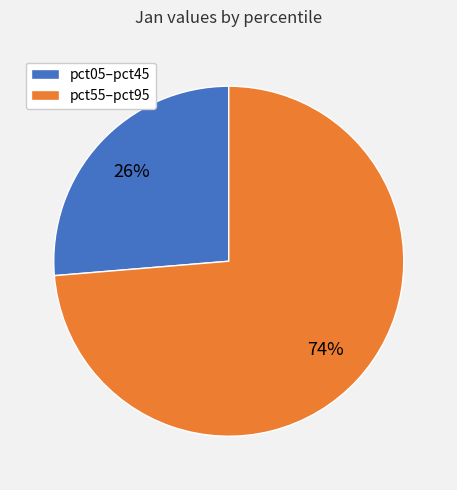

Is it true that pct55–pct95 is 74% of the pie?

True